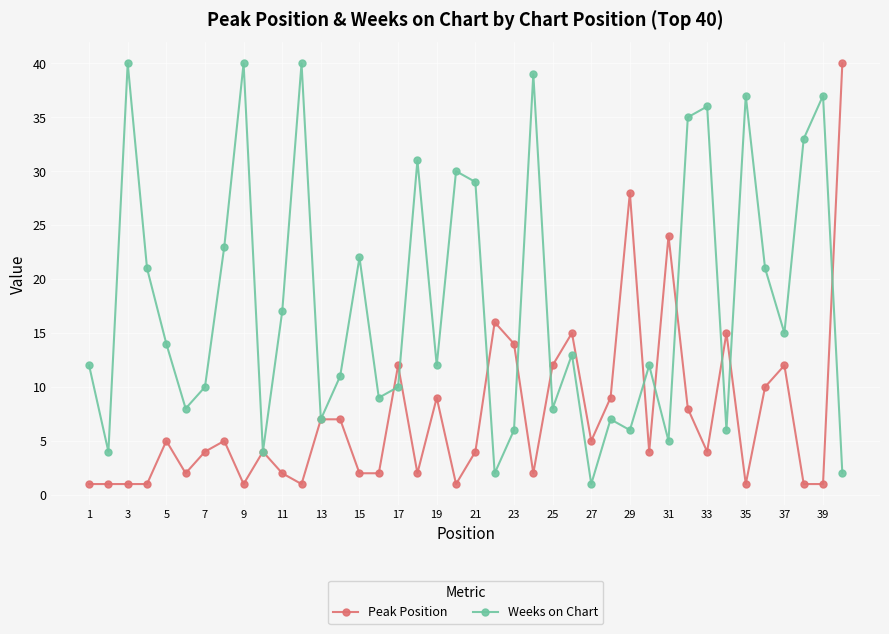

Does the chart display data point markers on the line(s)?

Yes